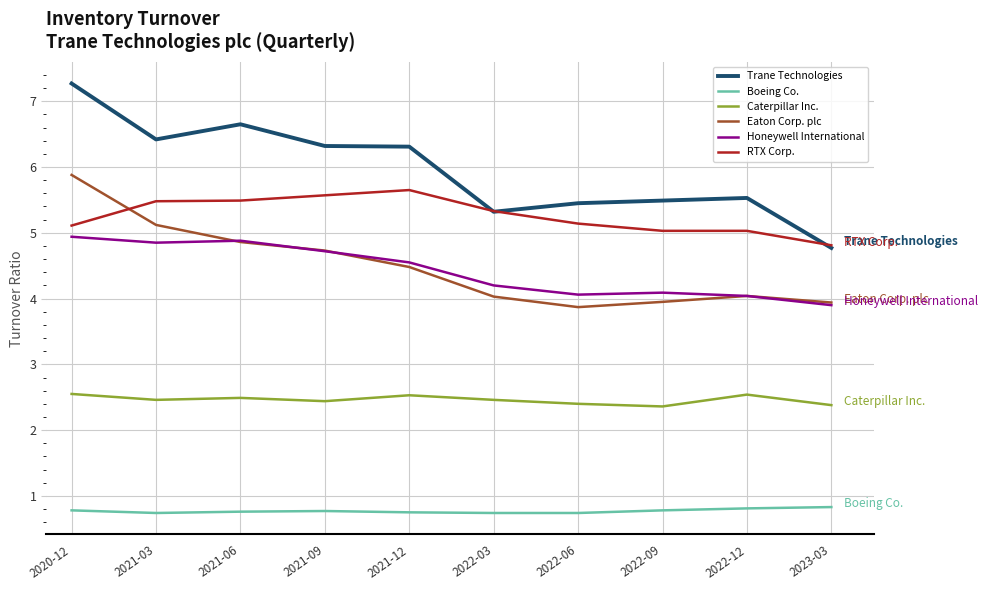

At how many categories does at least one series exceed 6?

5